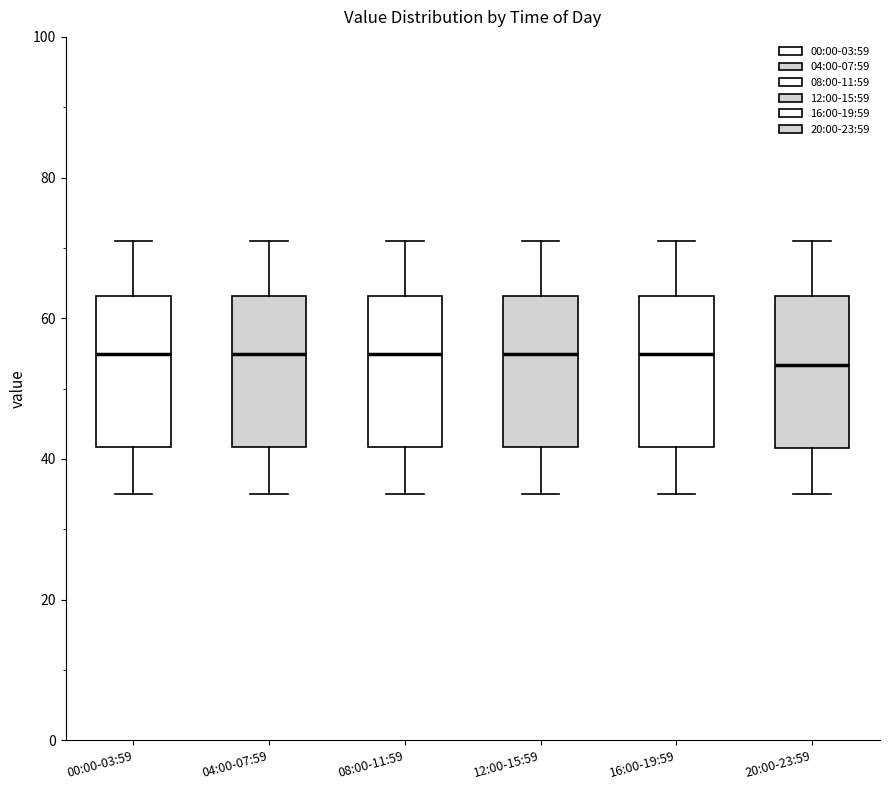

Where does the median line of the box for 04:00-07:59 sit on the y-axis? The values are not printed on the chart, so give them approximately, as read against the axis.

54